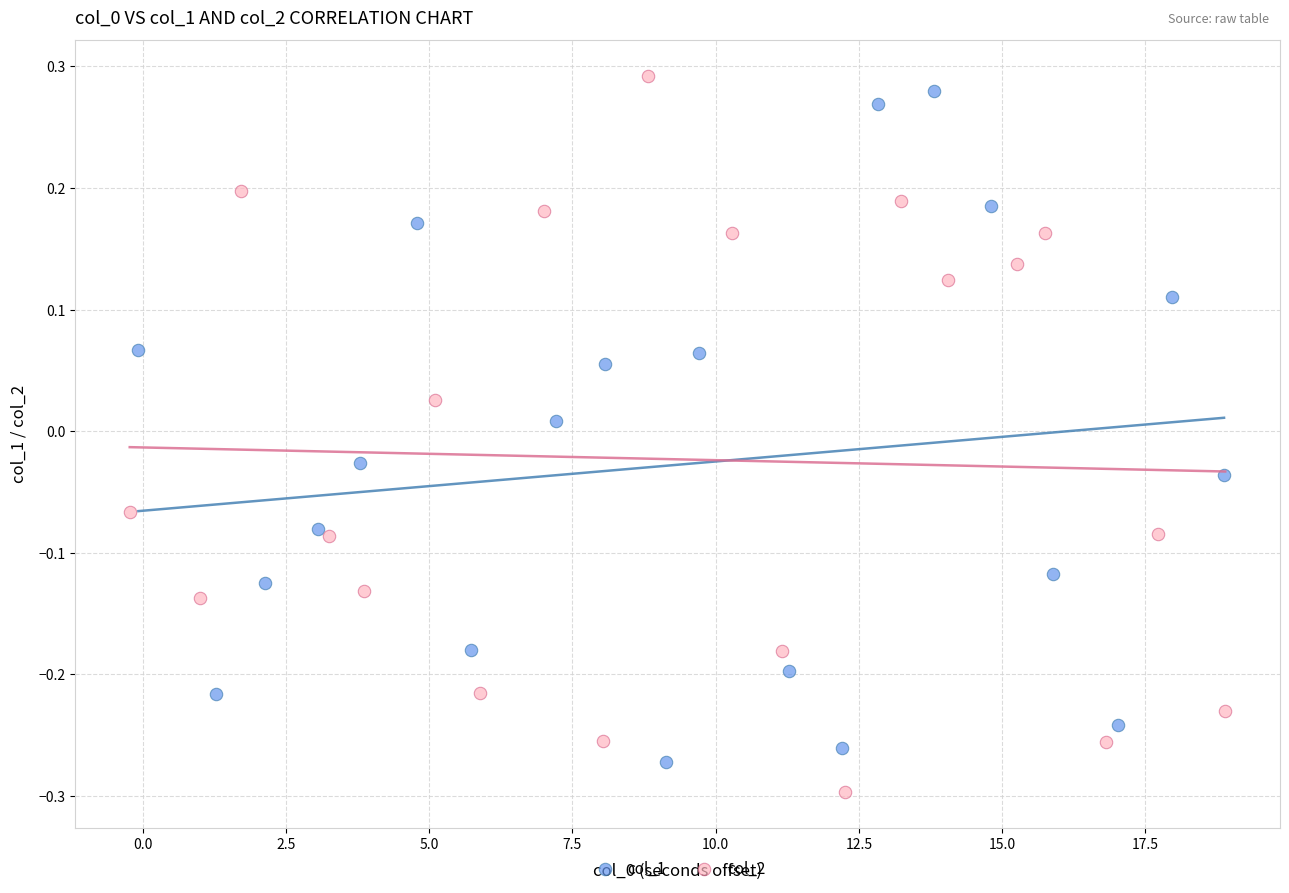

What are all the series names shown in the legend?

col_1, col_2